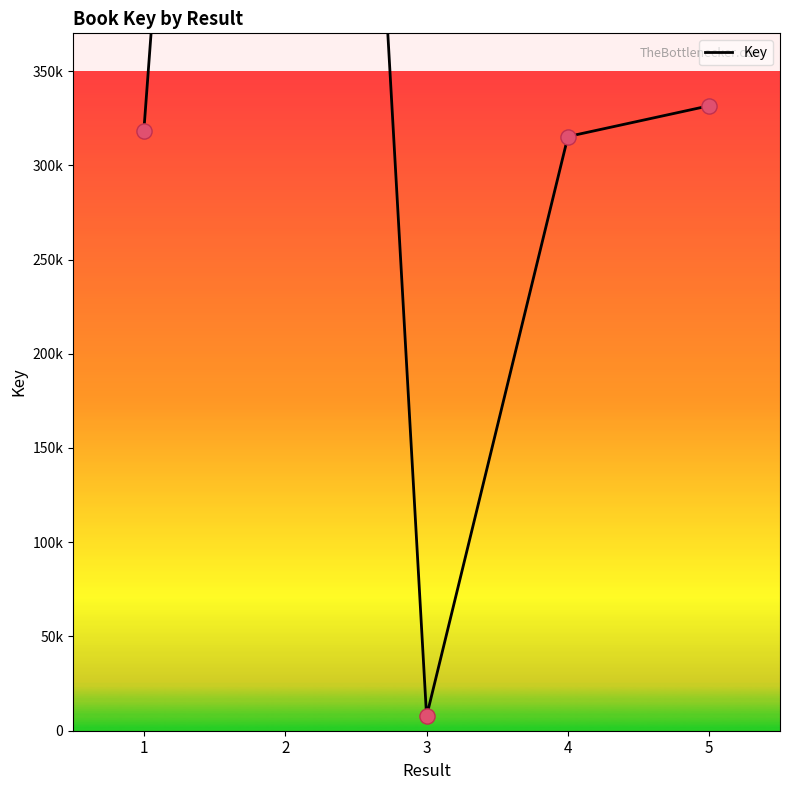

What is the change in value from 3 to 4?

+307558